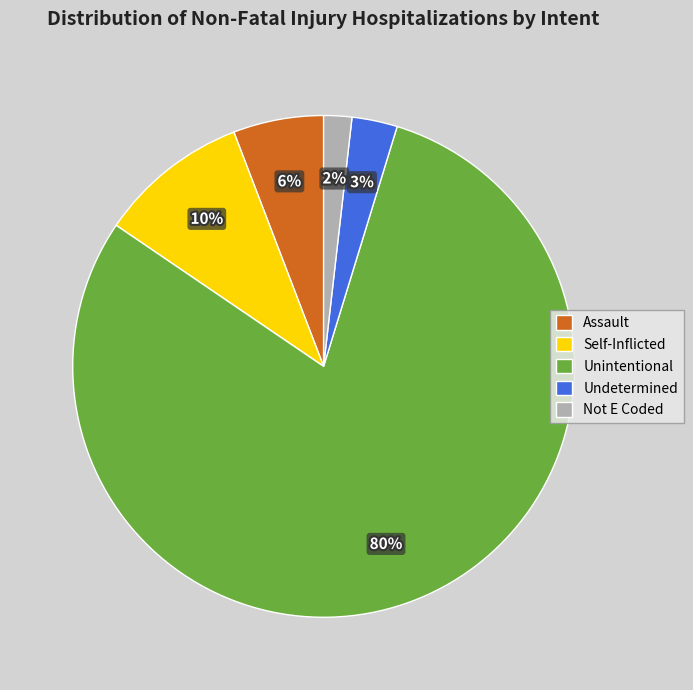

The Undetermined slice represents 3% of the pie. True or false?

True